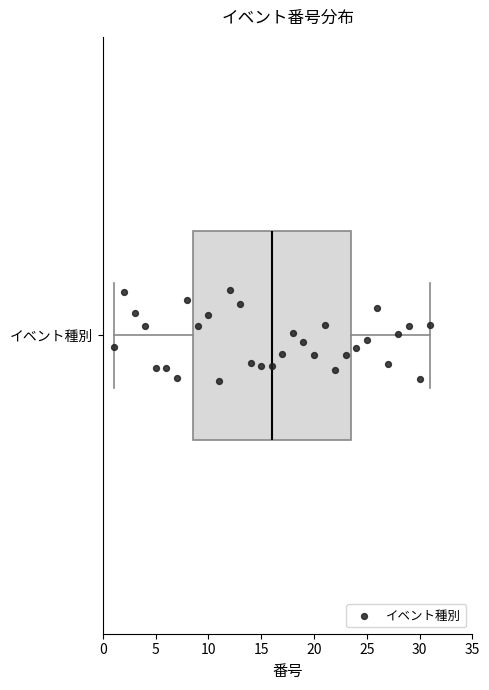

Transcribe this box plot: give where the median line is, the range the box spans, and where the two whiskers end, as read against the x-axis. The values are not printed on the chart, so give them approximately, as read against the axis.

median 16.0, box 8.5 to 23.5, whiskers 1.0 to 31.0